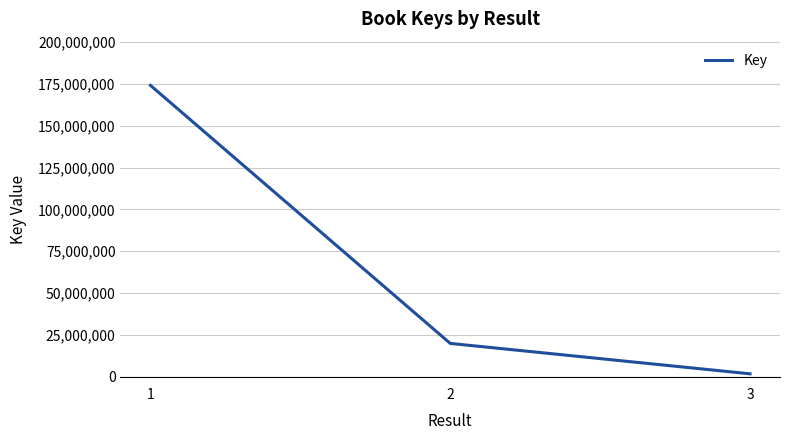

How many lines are shown in the chart?

1